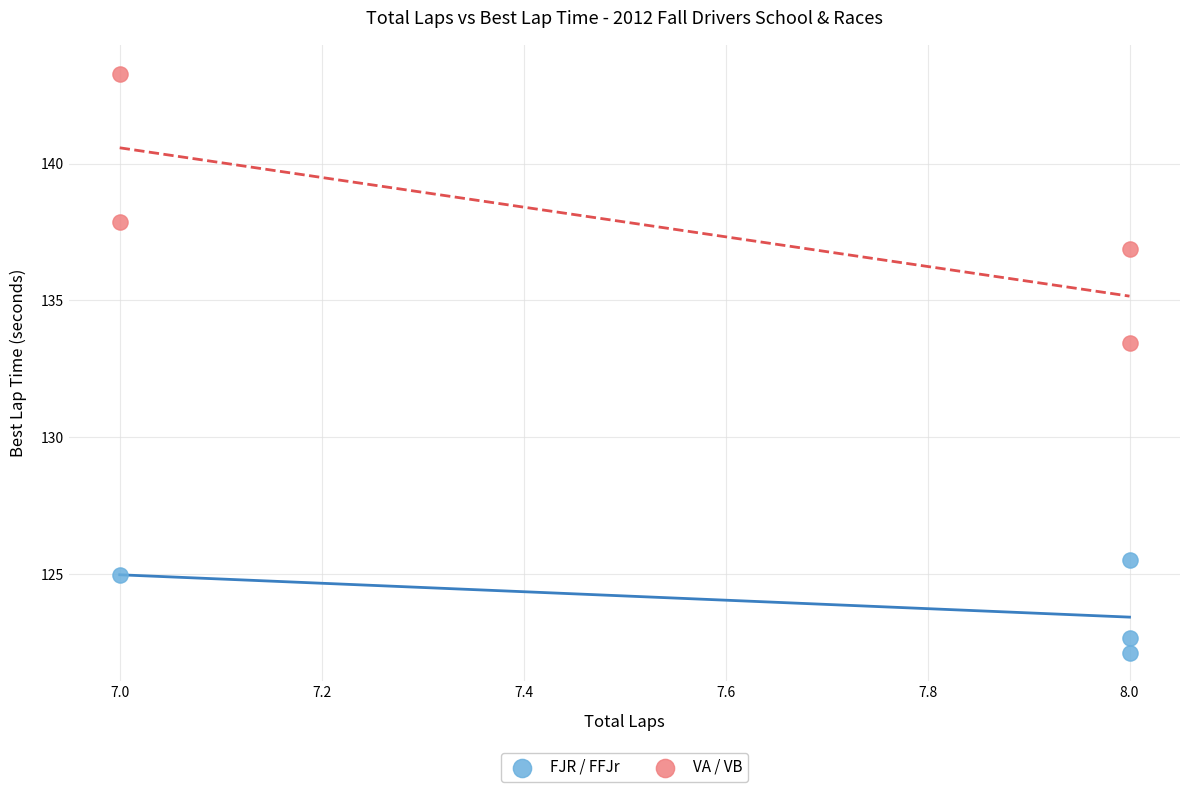

Which series has the largest Y range (max minus min)?

VA / VB